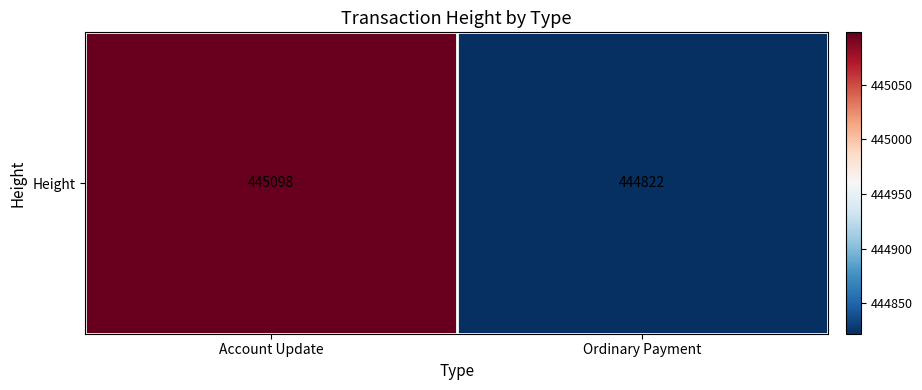

How many values are below 445098?

1